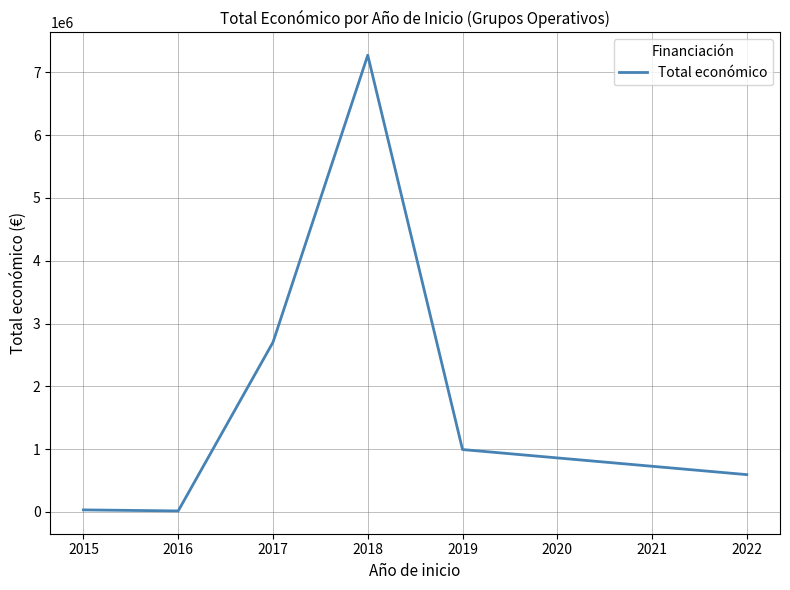

Between 2017 and 2018, which is larger?

2018